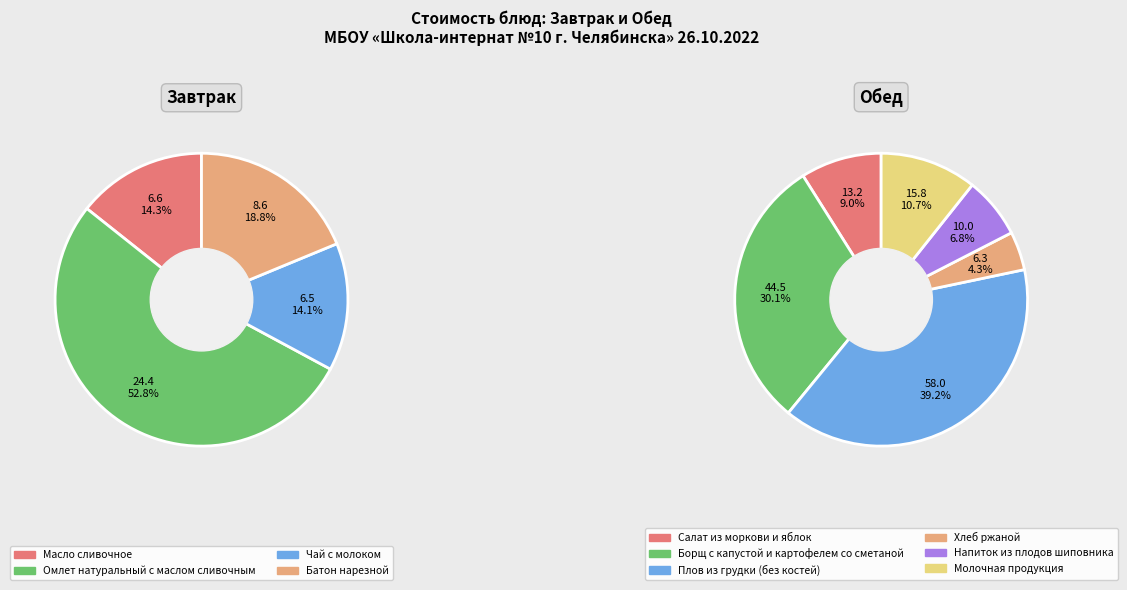

Which category has the biggest portion of the pie?

Плов из грудки (без костей)